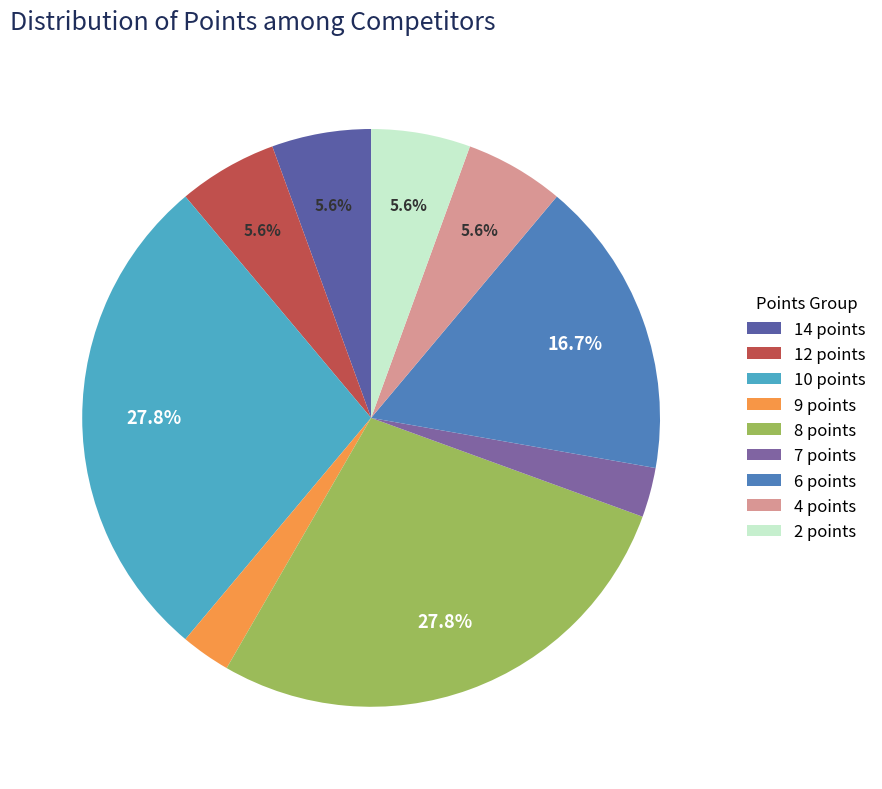

To the nearest percent, what portion does 6 points represent?

17%